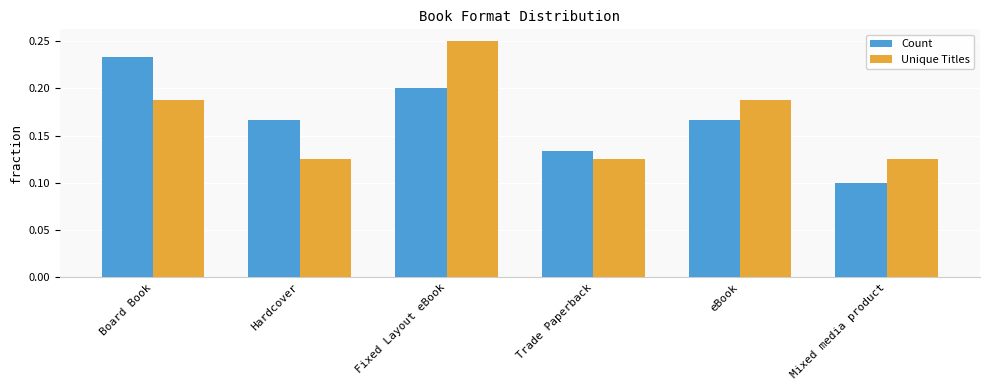

At which label does Unique Titles reach its peak?

Fixed Layout eBook